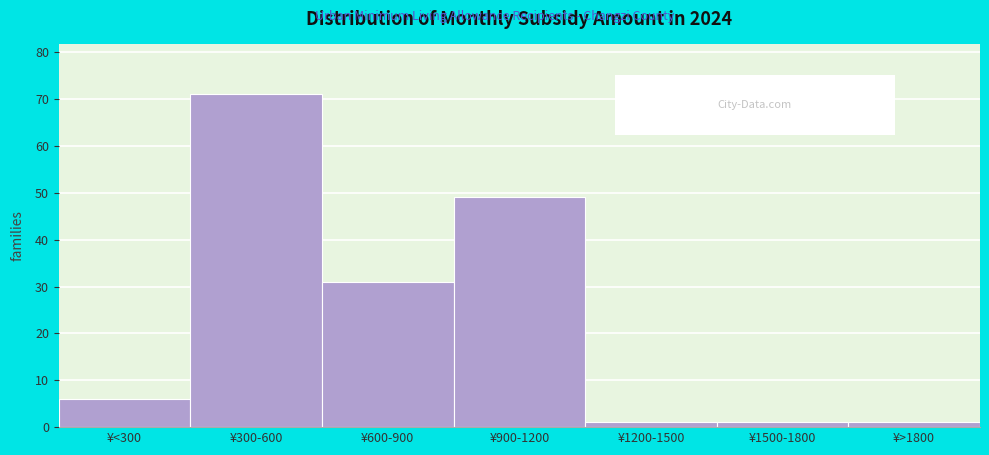

Reading left to right, transcribe all the data shown in this chart.

6	71	31	49	1	1	1